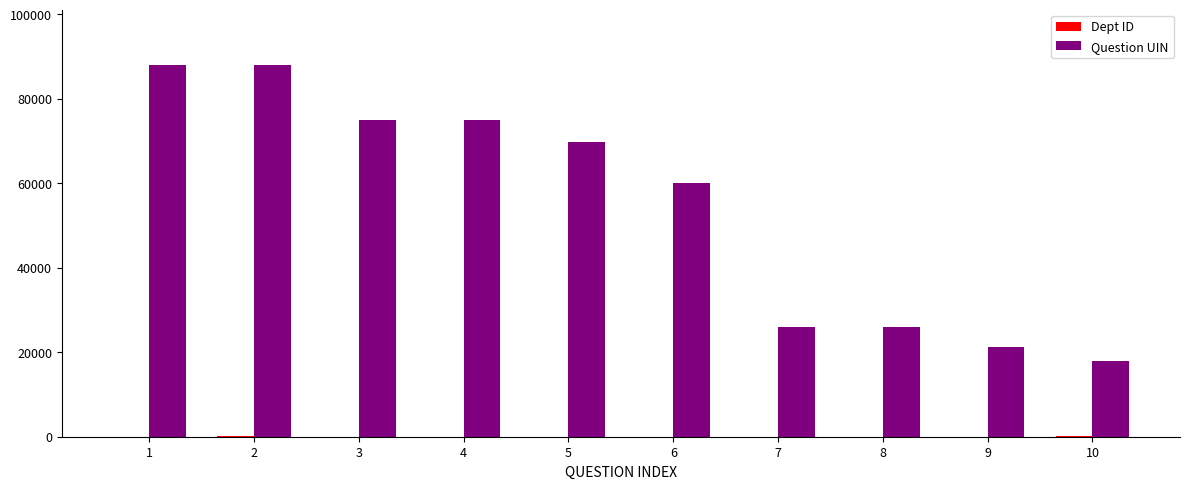

Where is Question UIN nearest to the value 53000?

6